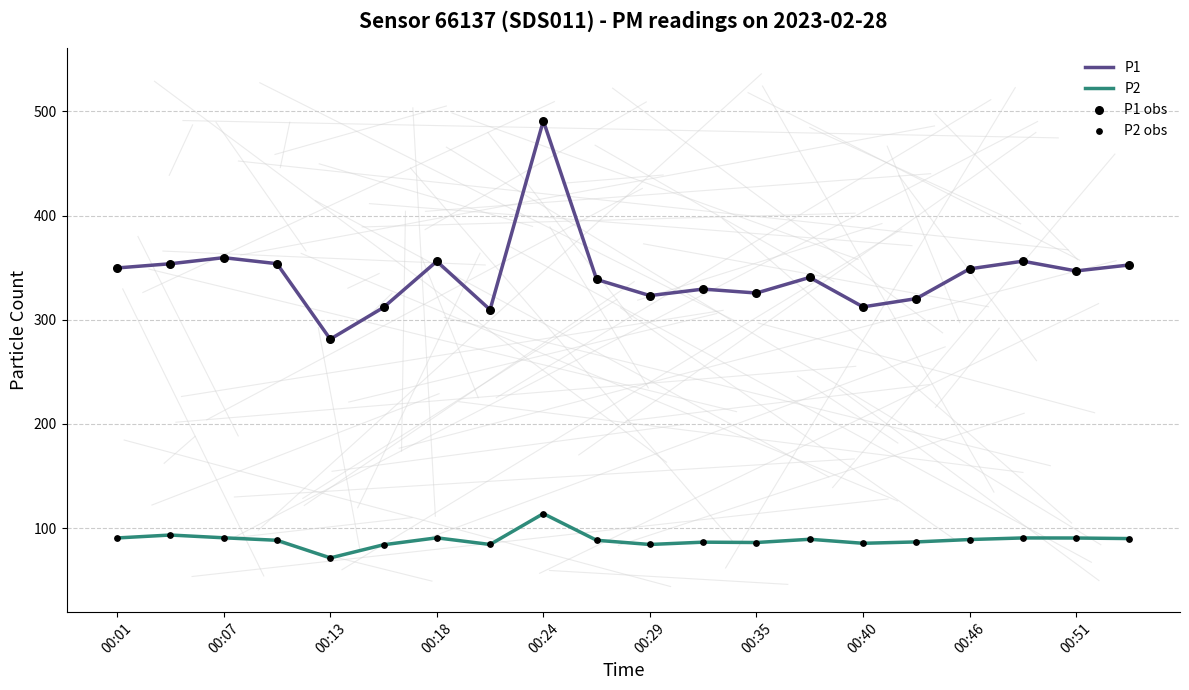

Which series has the widest spread of values?

P1